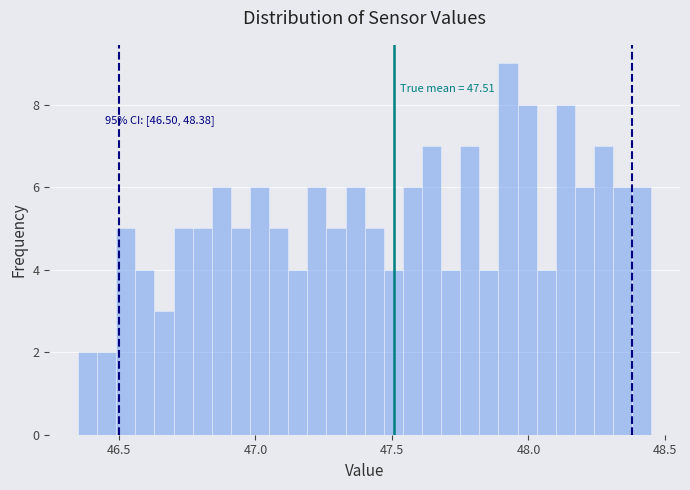

Read against the x-axis, roughly where is the centre of the tallest bar?

47.95